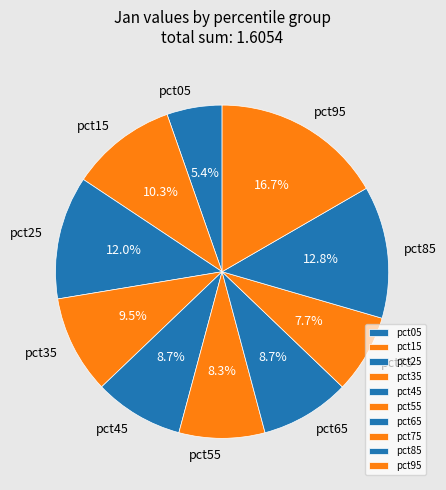

Which slice is the largest?

pct95